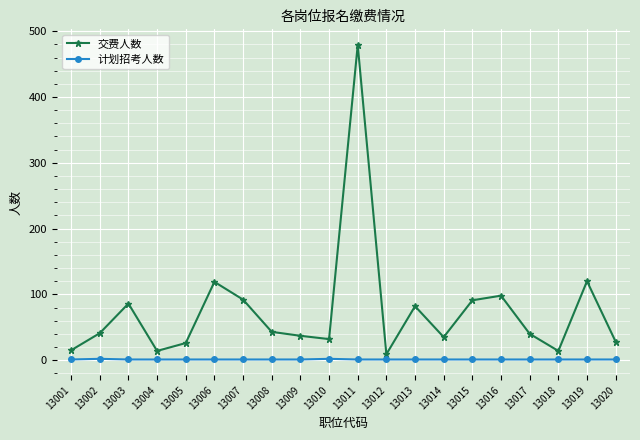

What are all the series names shown in the legend?

交费人数, 计划招考人数